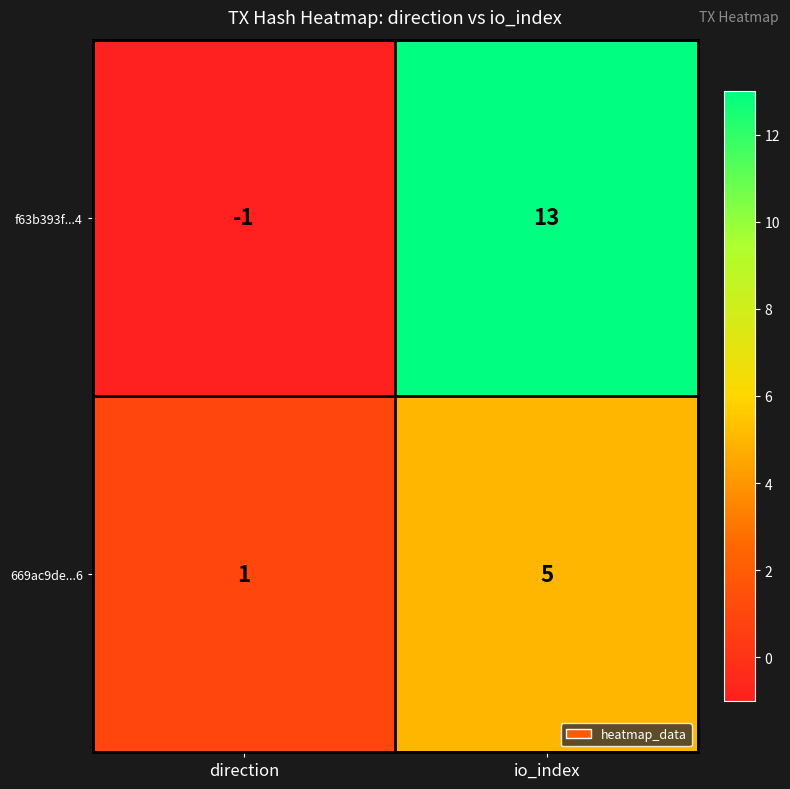

What is the sum of all 669ac9de...6 values?

6